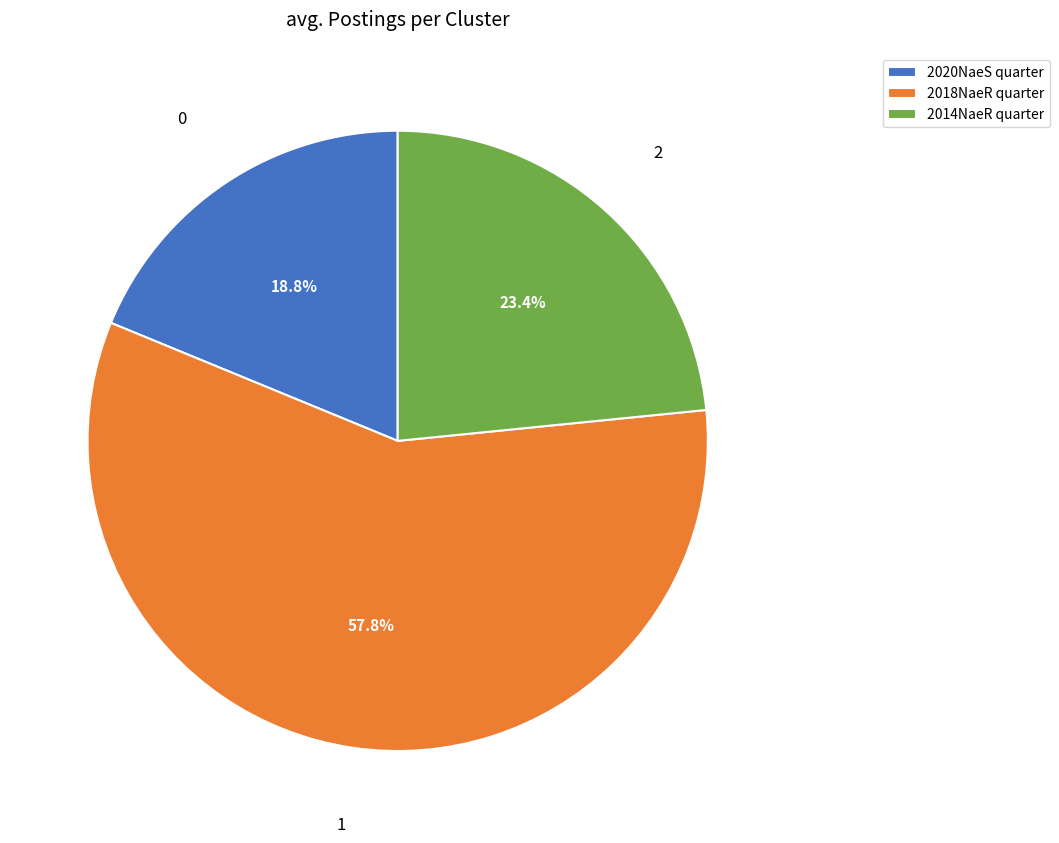

What percentage do 2018NaeR quarter and 2020NaeS quarter together represent?

76.6%